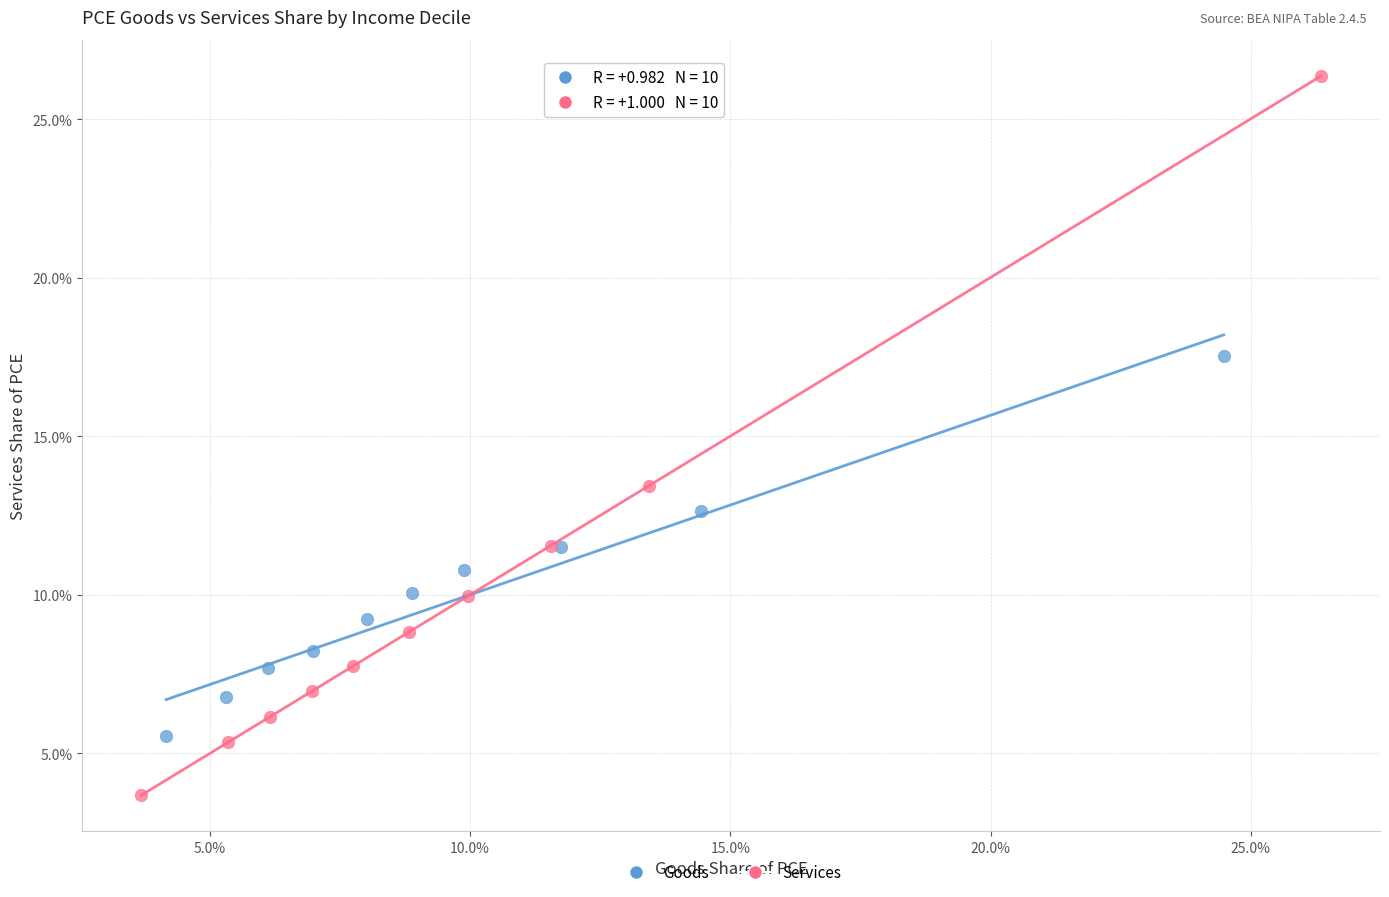

What are all the series names shown in the legend?

Goods, Services